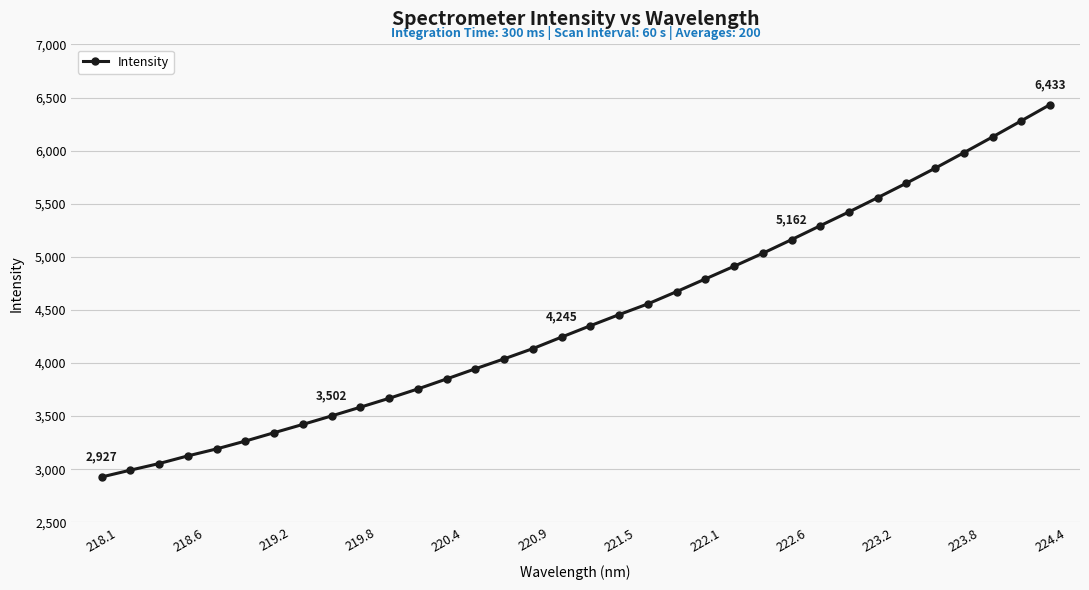

How many data points does each series have?

34